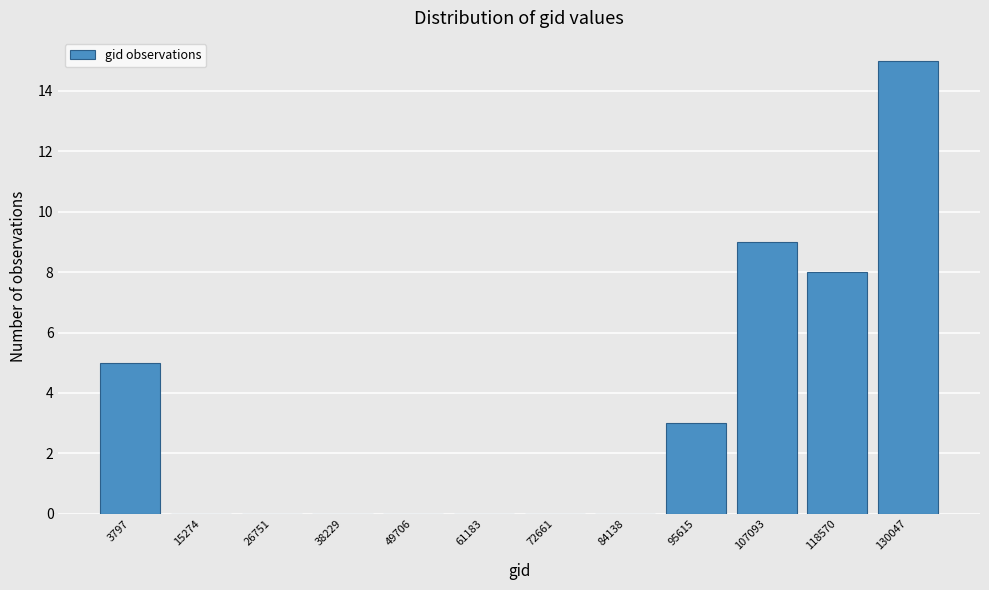

Reading left to right, transcribe all the data shown in this chart.

3797=5	15274=0	26751=0	38229=0	49706=0	61183=0	72661=0	84138=0	95615=3	107093=9	118570=8	130047=15